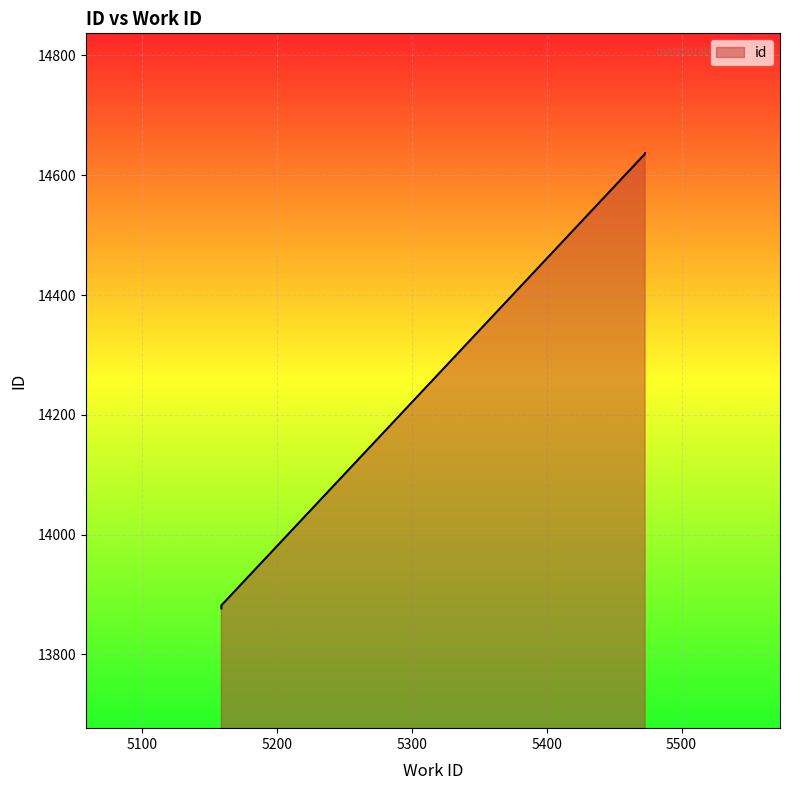

What is the minimum value shown in the chart?

13877